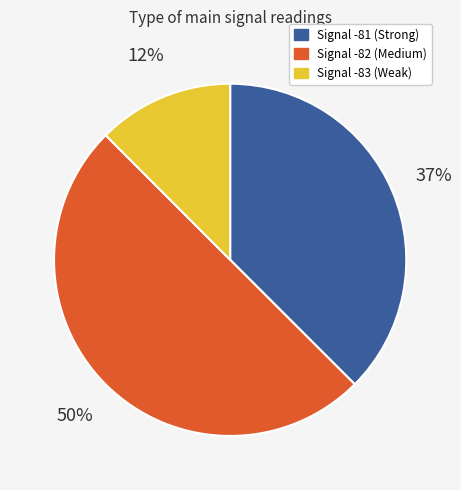

How many slices are in this pie chart?

3